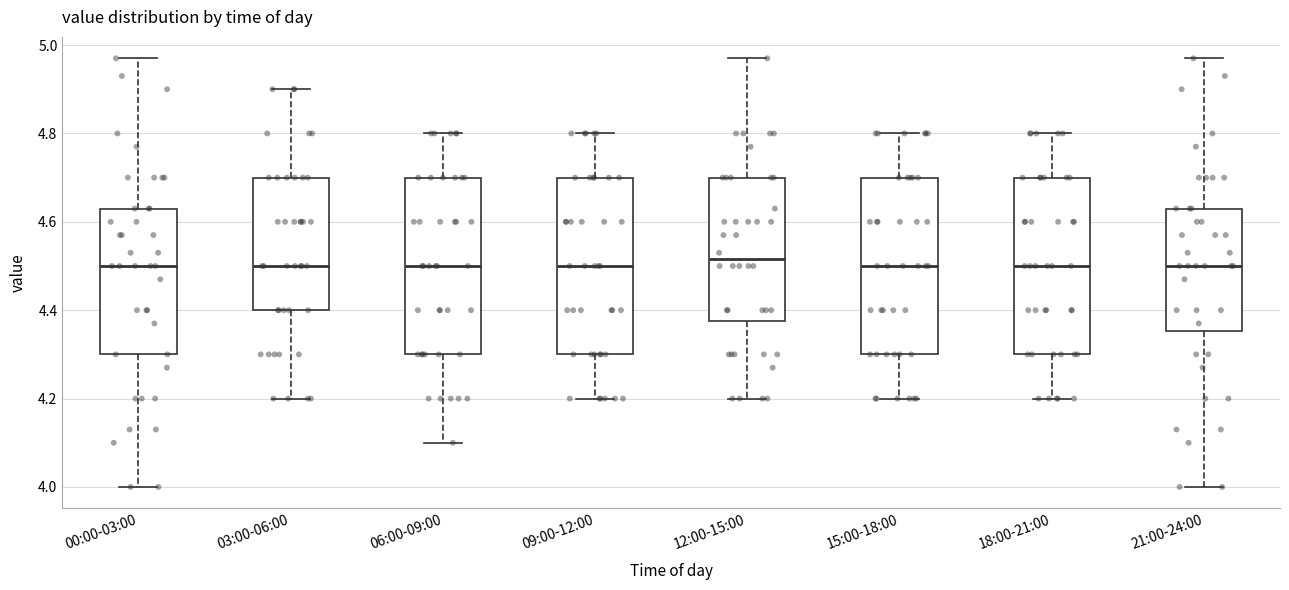

Reading left to right, transcribe this box plot: for each box, give where its median line is, the range the box spans, and where its two whiskers end, as read against the y-axis. The values are not printed on the chart, so give them approximately, as read against the axis.

00:00-03:00: median 4.50, box 4.30 to 4.64, whiskers 4.00 to 4.98
03:00-06:00: median 4.50, box 4.40 to 4.70, whiskers 4.20 to 4.90
06:00-09:00: median 4.50, box 4.30 to 4.70, whiskers 4.10 to 4.80
09:00-12:00: median 4.50, box 4.30 to 4.70, whiskers 4.20 to 4.80
12:00-15:00: median 4.52, box 4.38 to 4.70, whiskers 4.20 to 4.98
15:00-18:00: median 4.50, box 4.30 to 4.70, whiskers 4.20 to 4.80
18:00-21:00: median 4.50, box 4.30 to 4.70, whiskers 4.20 to 4.80
21:00-24:00: median 4.50, box 4.36 to 4.64, whiskers 4.00 to 4.98